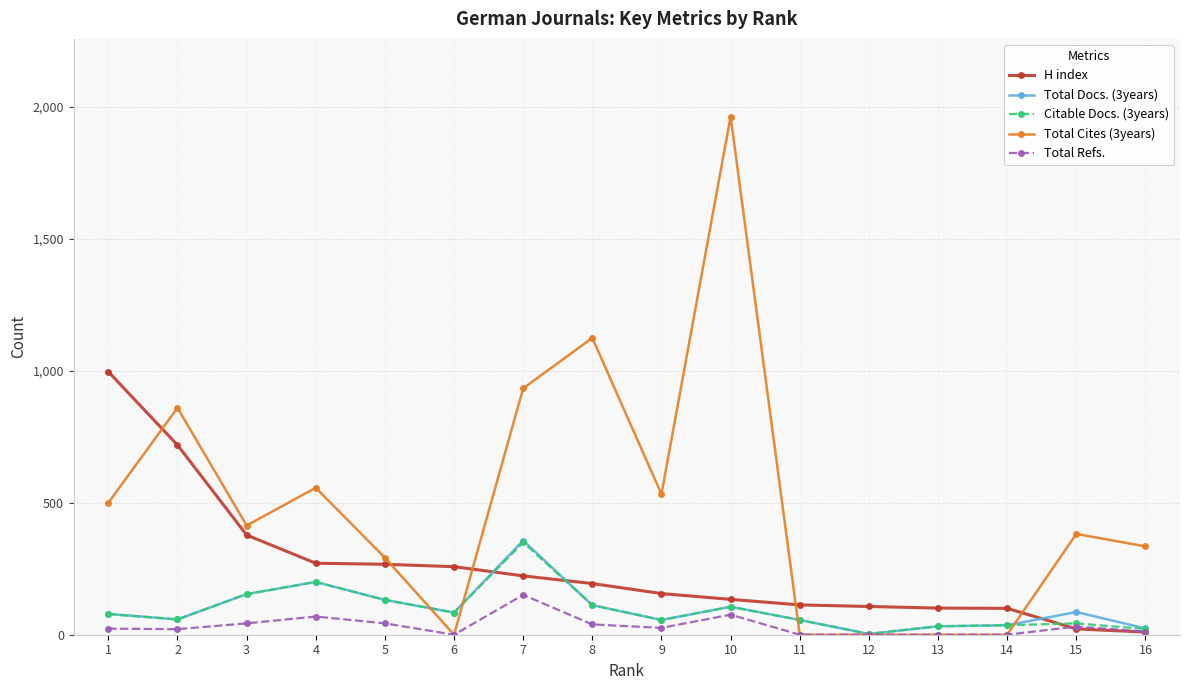

The value of Total Refs. at 11 is 0. True or false?

True